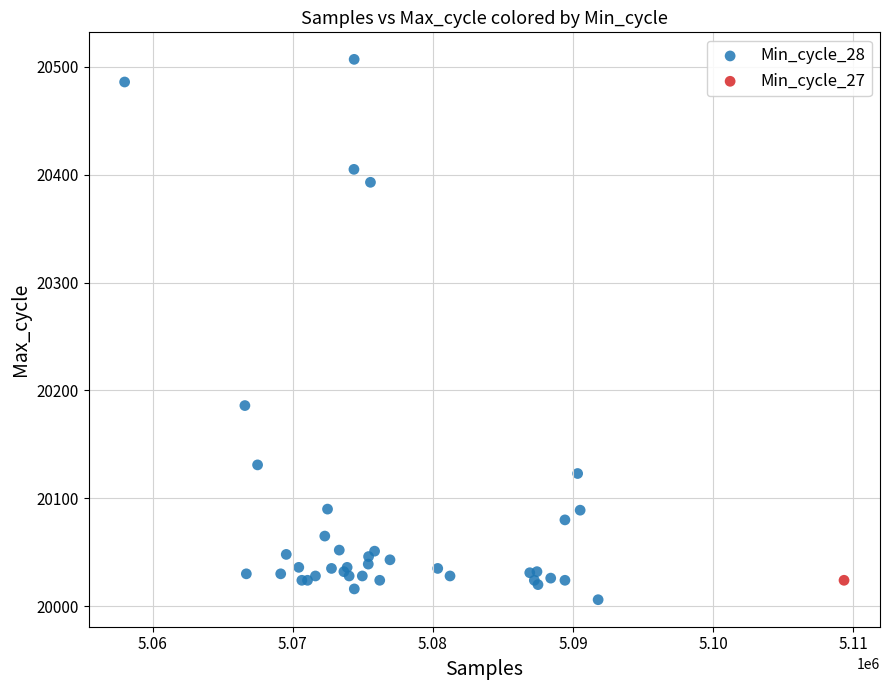

What are all the series names shown in the legend?

Min_cycle_28, Min_cycle_27